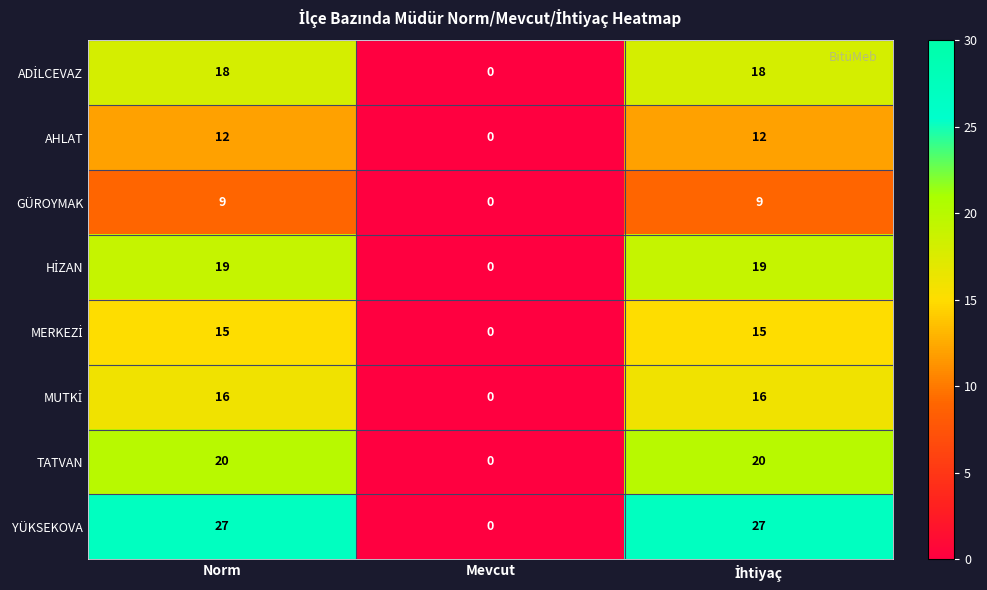

Which series has the largest total across all categories?

YÜKSEKOVA